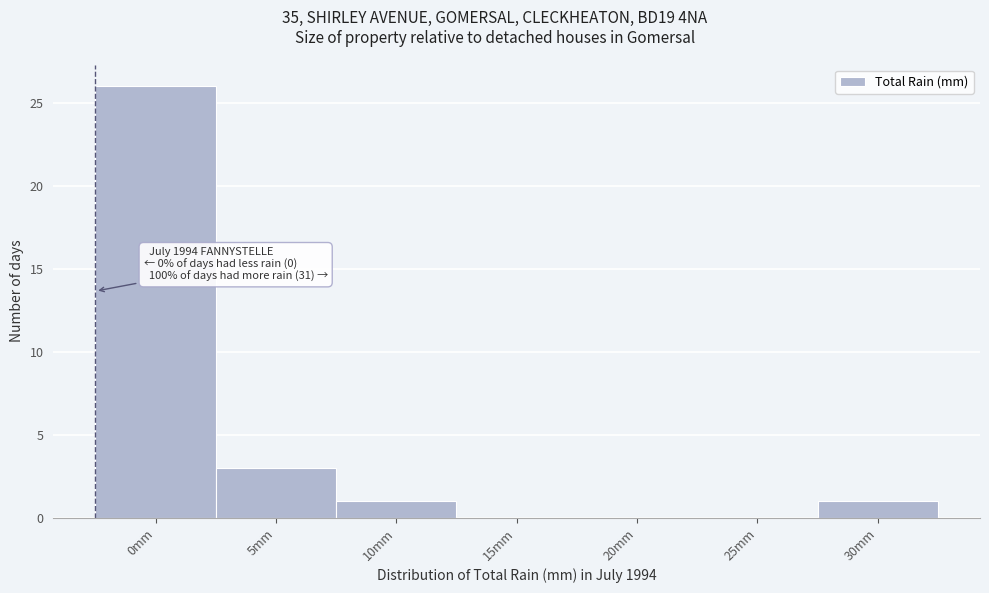

Reading right to left, extract all data points from this chart.

30mm=1	25mm=0	20mm=0	15mm=0	10mm=1	5mm=3	0mm=26